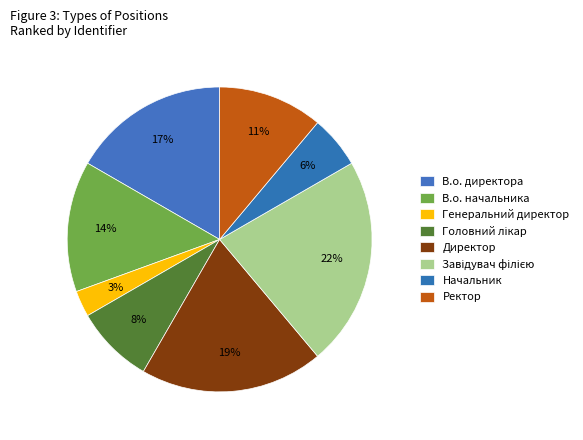

Count the number of slices in the pie.

8